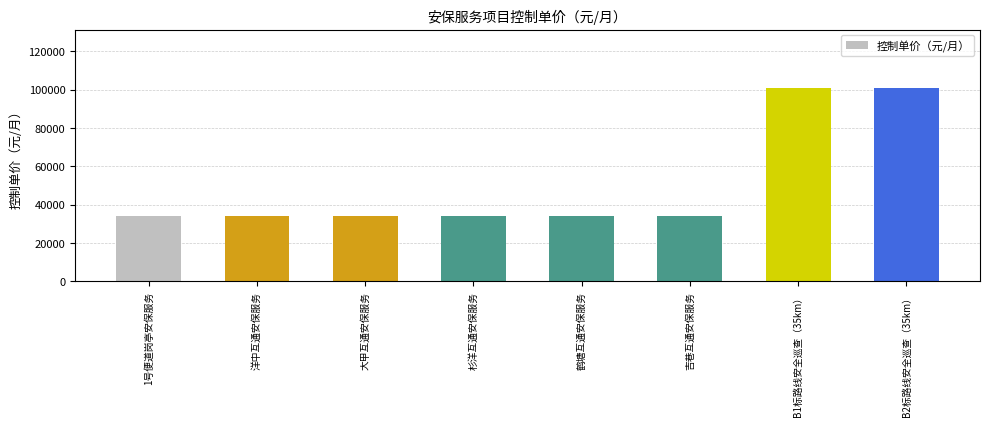

Are the bars grouped side by side (vs. stacked)?

No